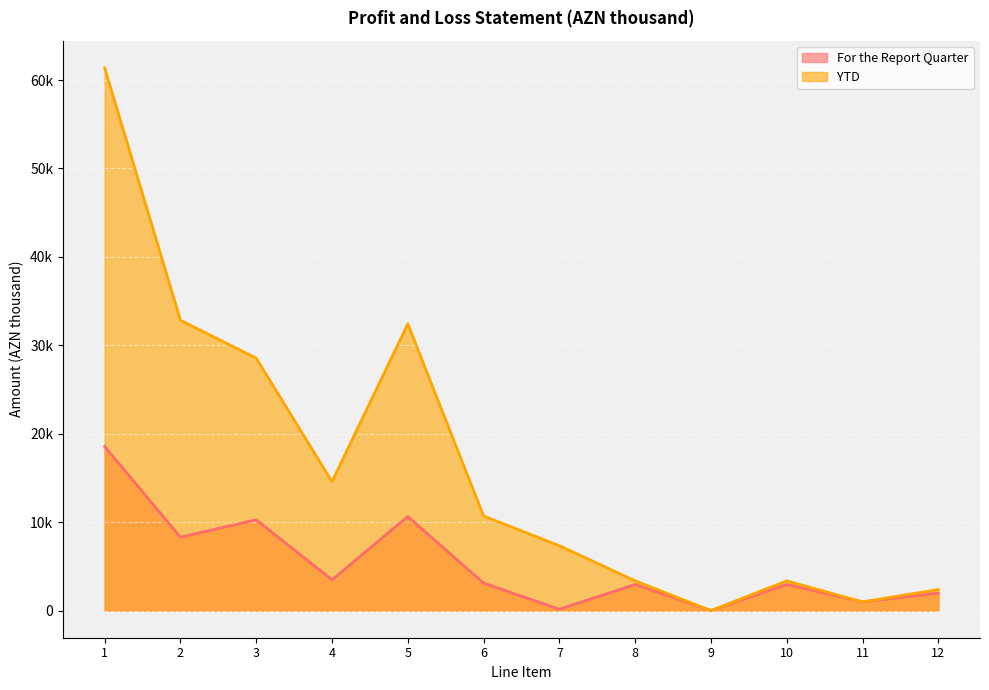

What is the difference between the maximum and minimum values in the YTD series?

61378.2